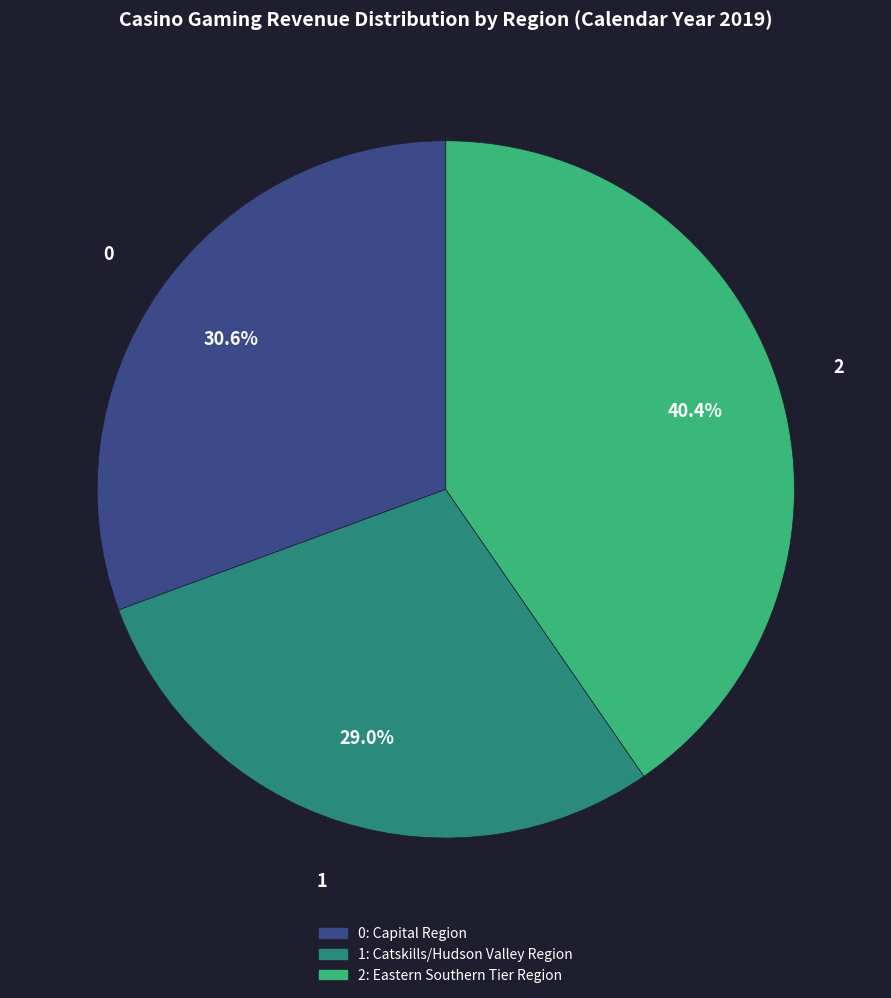

Does any single category account for the majority?

No